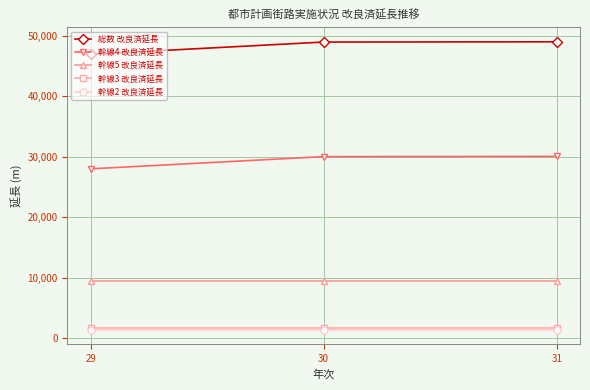

The value of 総数 改良済延長 at 29 is 75736. True or false?

False